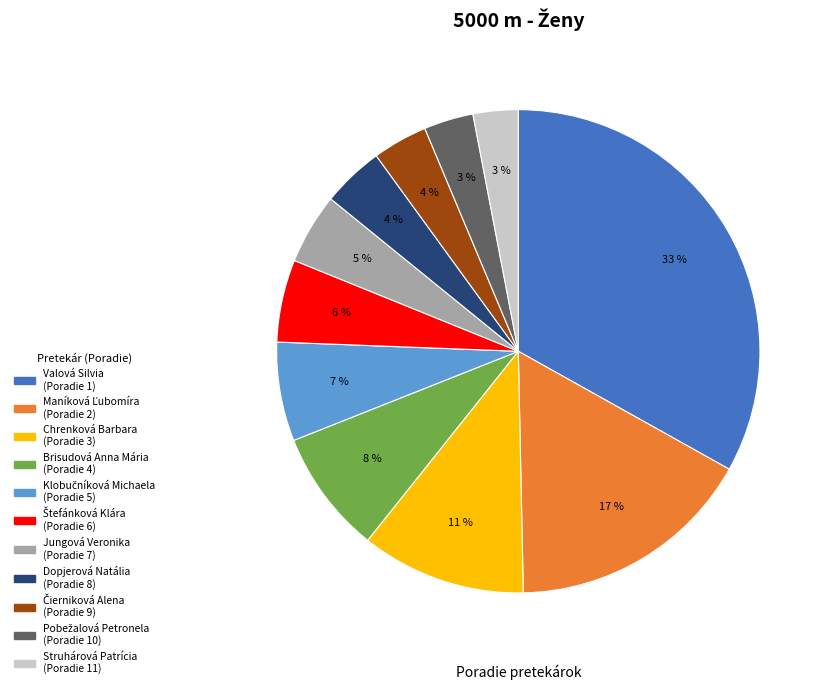

How many slices are in this pie chart?

11